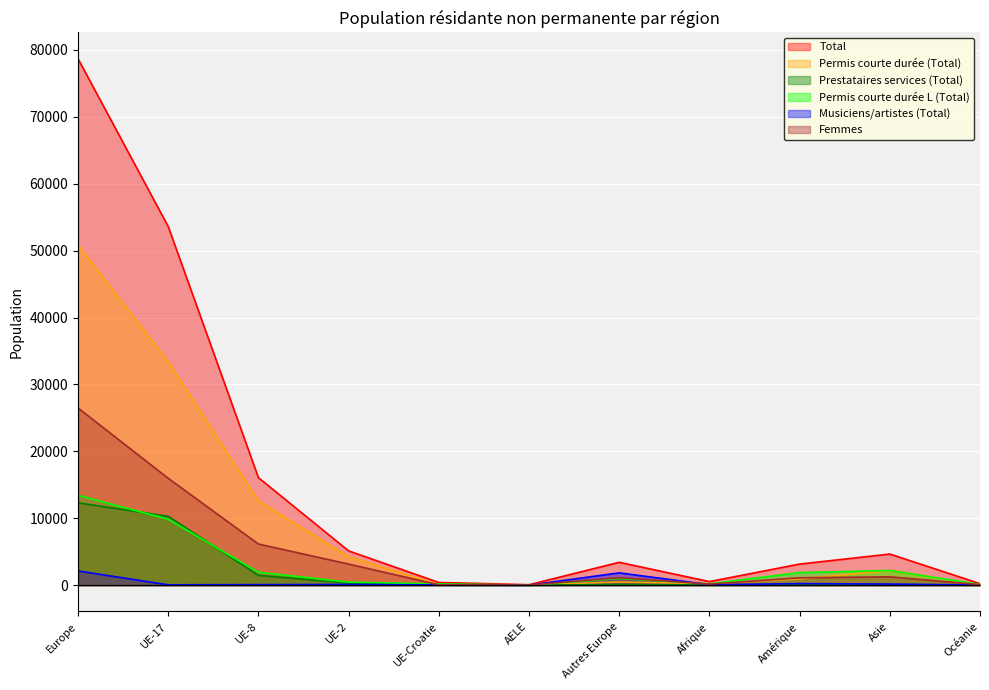

At which label is Prestataires services (Total) closest to 6154?

UE-17